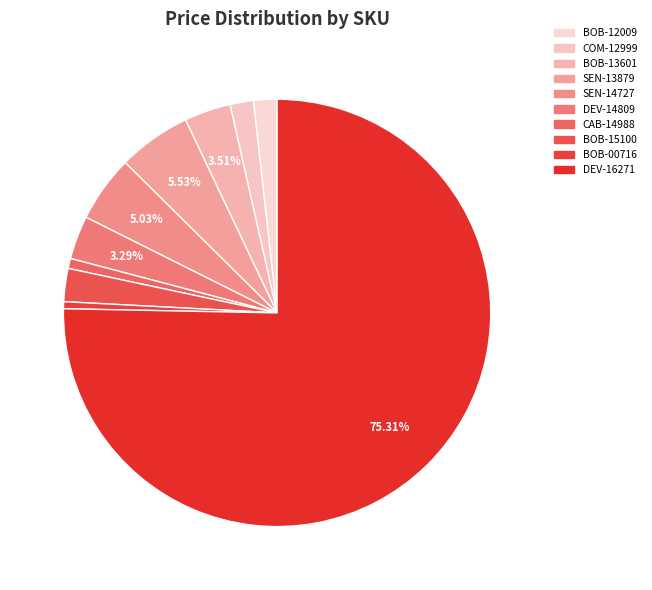

Which category has the smallest portion of the pie?

BOB-00716